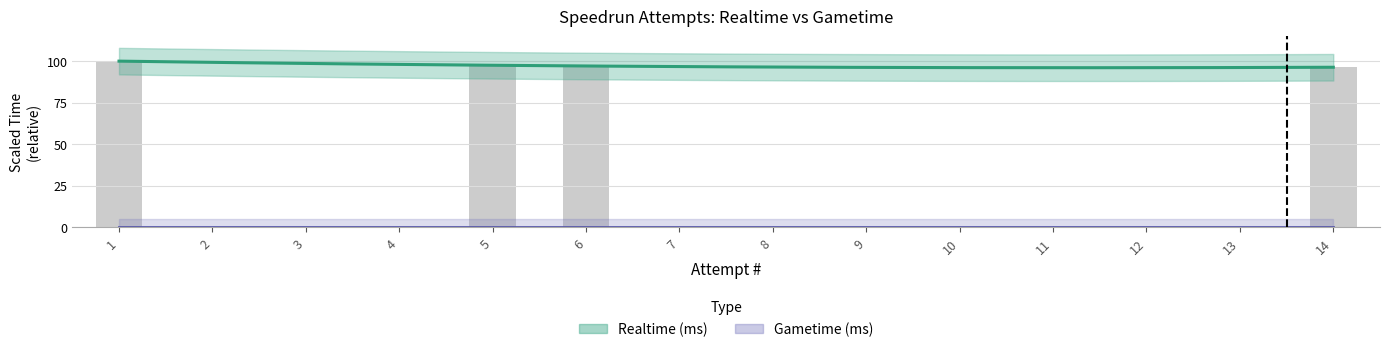

Between 6 and 1, which is larger?

1